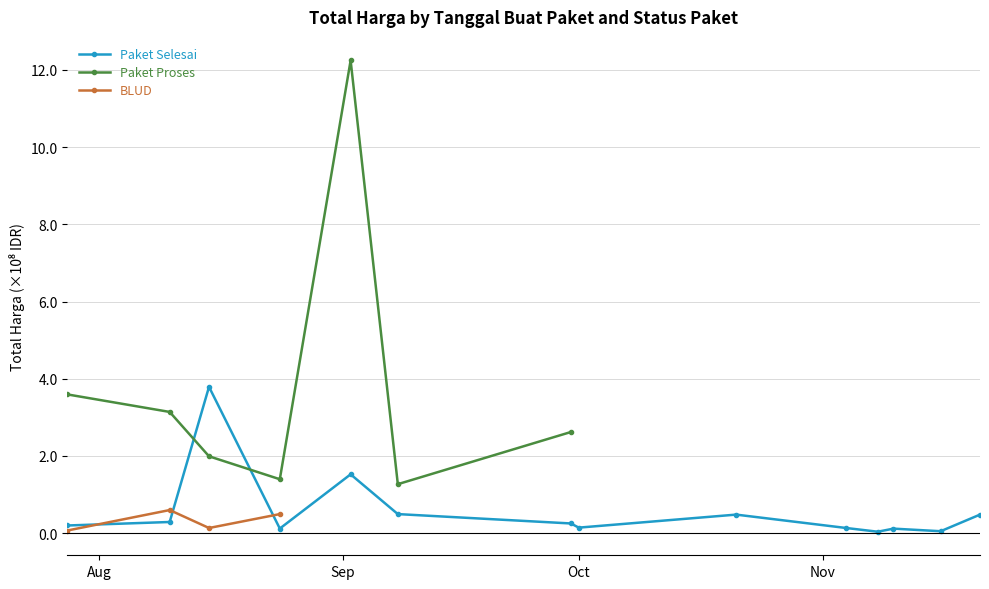

What is the highest value of the Paket Selesai series?

3.8